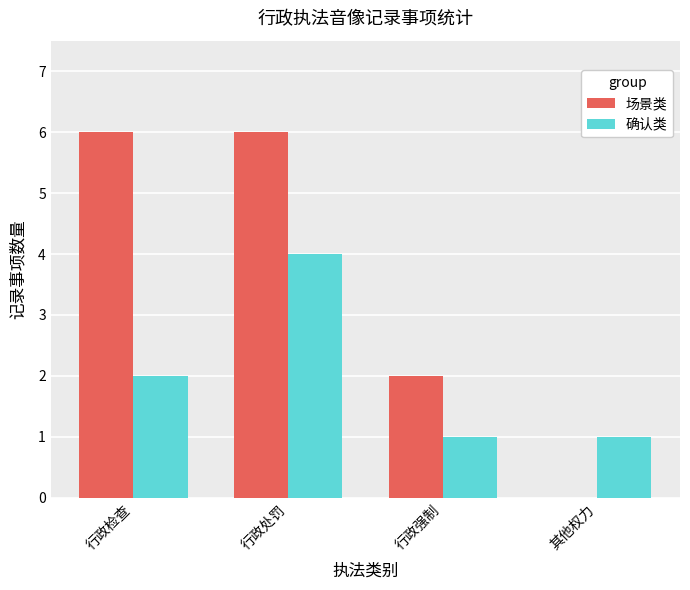

At which label does 确认类 reach its peak?

行政处罚